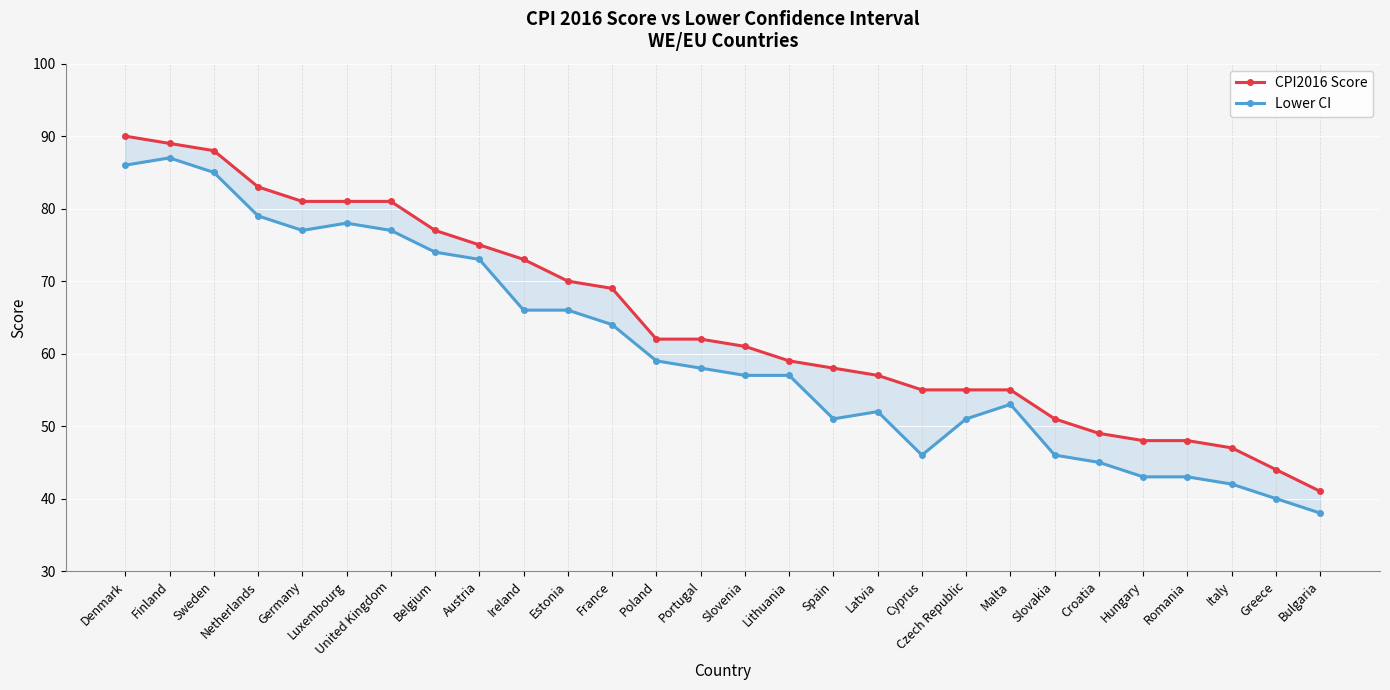

What are all the series names shown in the legend?

CPI2016 Score, Lower CI